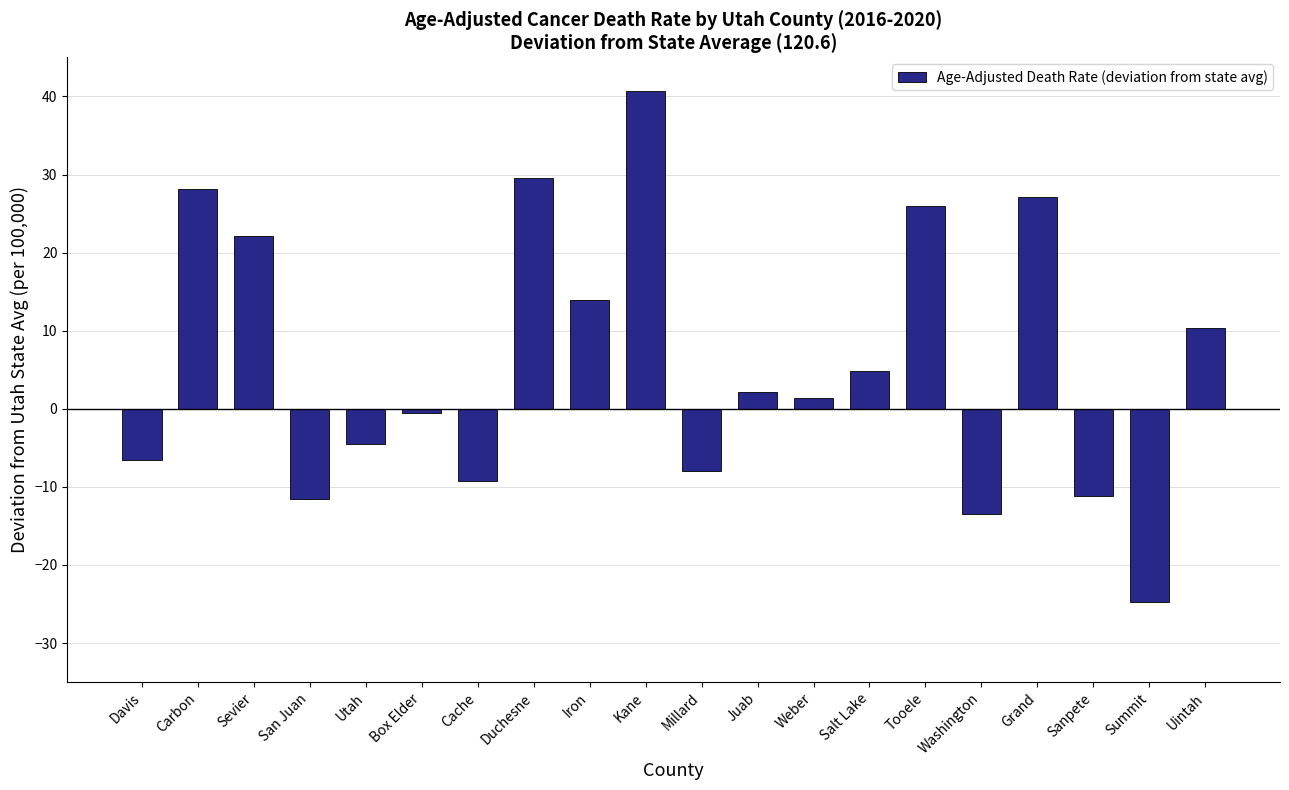

The value at Davis is -6.5. True or false?

True